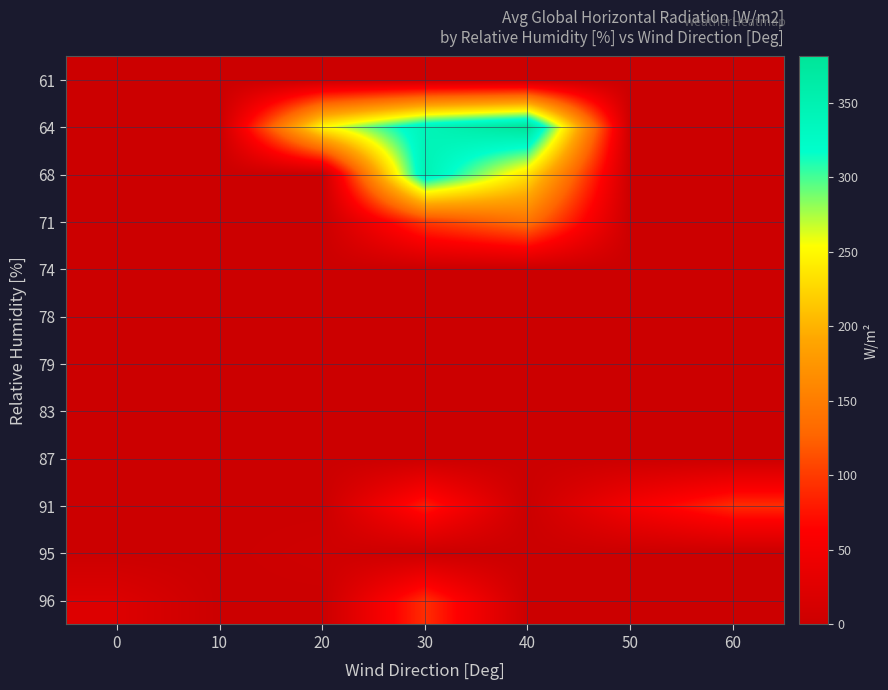

Rank the series at 60 from lowest to highest value.

61, 64, 68, 71, 74, 78, 79, 83, 87, 95, 96, 91